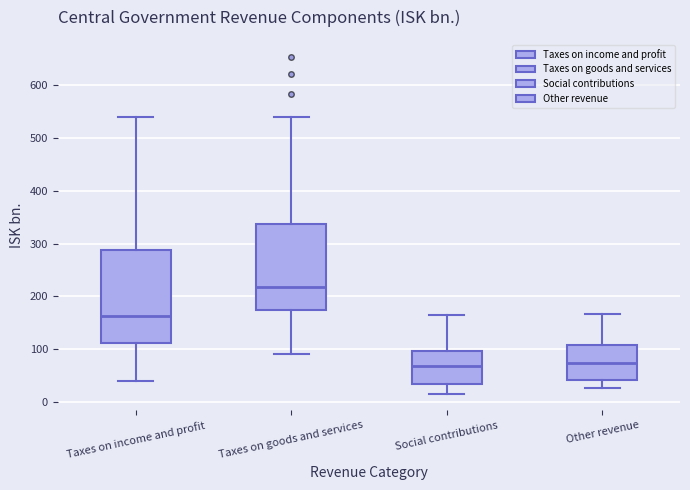

Comparing the boxes themselves (not the whiskers), which one is the tallest?

Taxes on income and profit